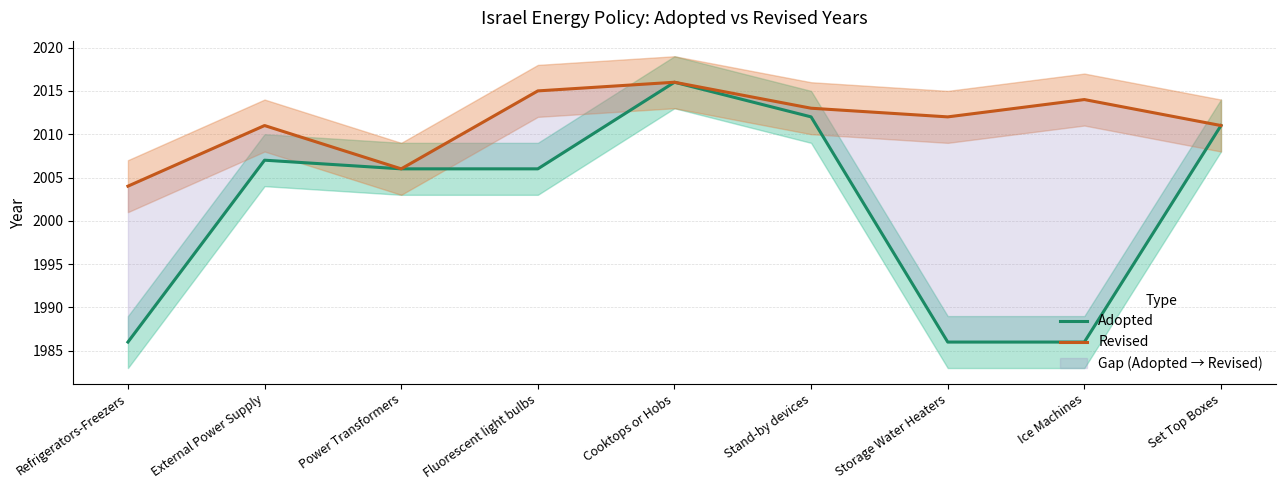

True or false: Adopted and Revised intersect in this chart.

False